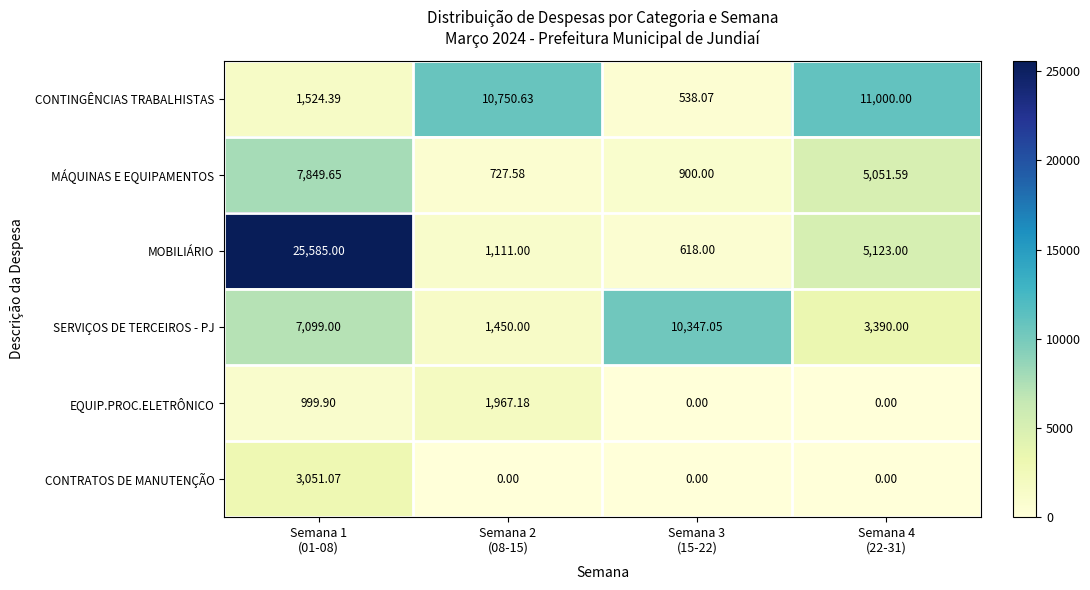

Which series has the largest range (max minus min)?

MOBILIÁRIO